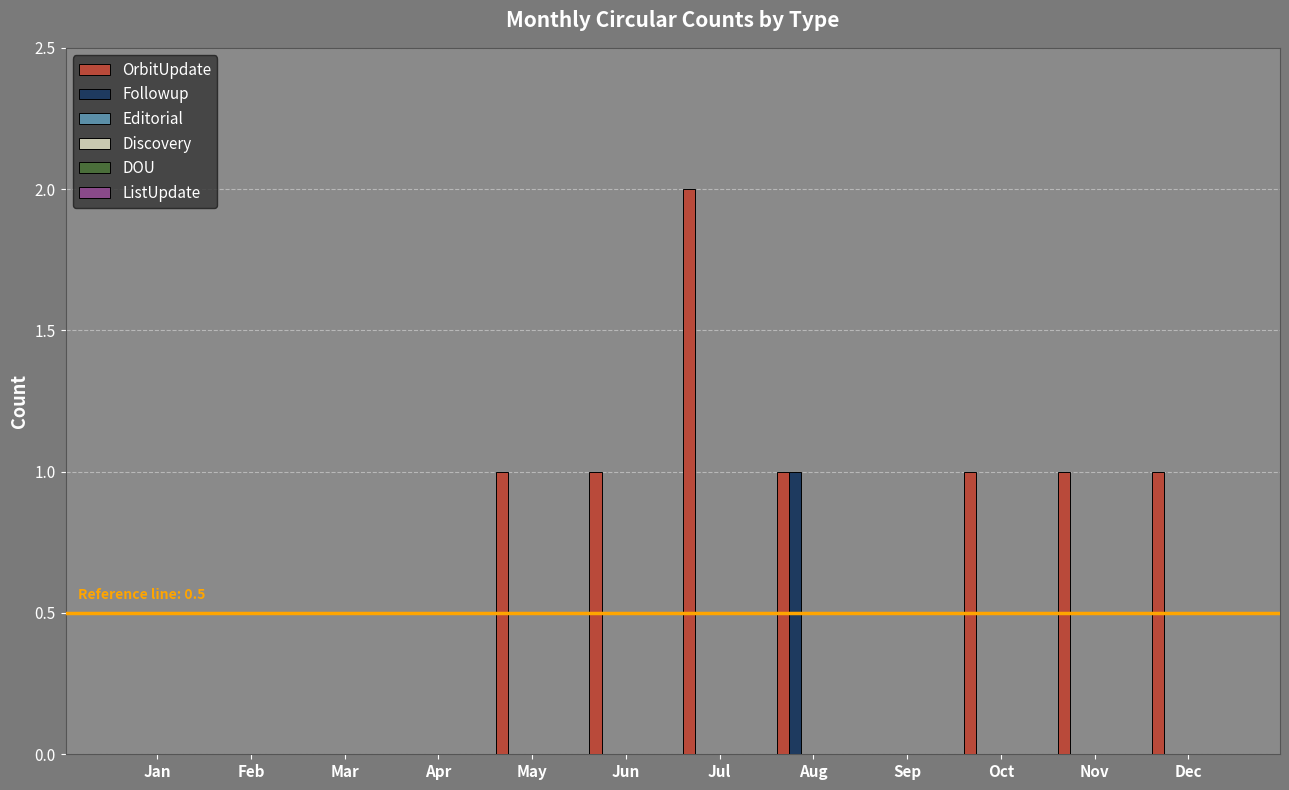

Are the bars grouped side by side (vs. stacked)?

Yes